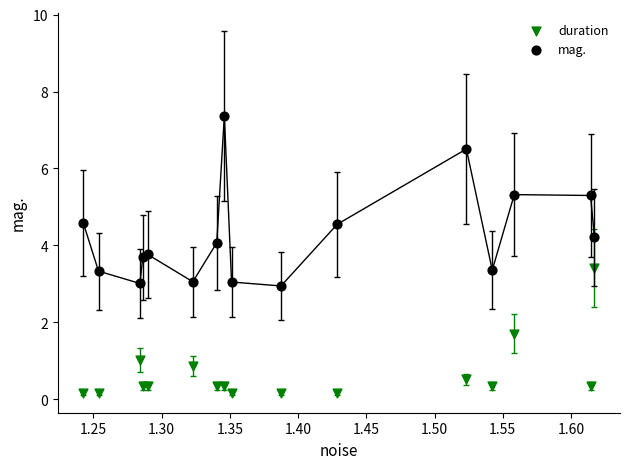

What are all the series names shown in the legend?

duration, mag.